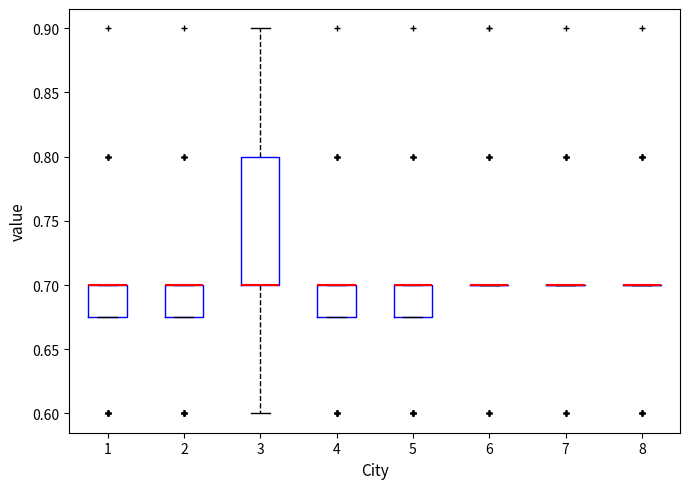

Reading left to right, read every box against the y-axis: the position of its median line, the range the box covers, and the ends of its whiskers. The values are not printed on the chart, so give them approximately, as read against the axis.

1: median 0.700 (drawn on the box's upper edge), box 0.675 to 0.700, whiskers 0.675 to 0.700
2: median 0.700 (drawn on the box's upper edge), box 0.675 to 0.700, whiskers 0.675 to 0.700
3: median 0.700 (drawn on the box's lower edge), box 0.700 to 0.800, whiskers 0.600 to 0.900
4: median 0.700 (drawn on the box's upper edge), box 0.675 to 0.700, whiskers 0.675 to 0.700
5: median 0.700 (drawn on the box's upper edge), box 0.675 to 0.700, whiskers 0.675 to 0.700
6: box collapsed to a line at 0.700, whiskers 0.700 to 0.700
7: box collapsed to a line at 0.700, whiskers 0.700 to 0.700
8: box collapsed to a line at 0.700, whiskers 0.700 to 0.700